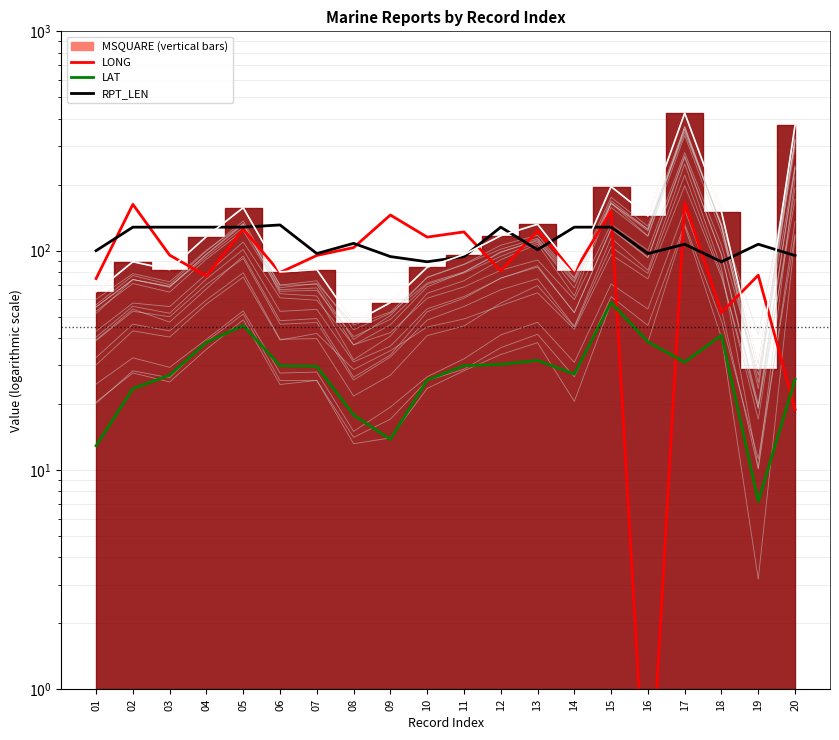

True or false: LONG and LAT cross at least once.

True